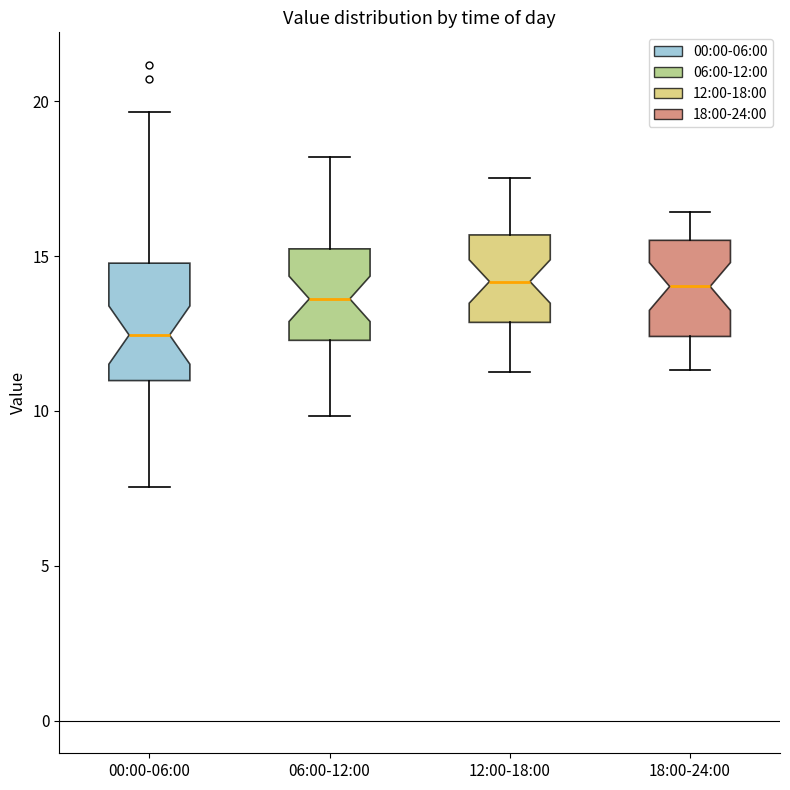

Reading left to right, transcribe this box plot: for each box, give where its median line is, the range the box spans, and where its two whiskers end, as read against the y-axis. The values are not printed on the chart, so give them approximately, as read against the axis.

00:00-06:00: median 12.5, box 11.0 to 15.0, whiskers 7.5 to 19.5
06:00-12:00: median 13.5, box 12.5 to 15.0, whiskers 10.0 to 18.0
12:00-18:00: median 14.0, box 13.0 to 15.5, whiskers 11.5 to 17.5
18:00-24:00: median 14.0, box 12.5 to 15.5, whiskers 11.5 to 16.5